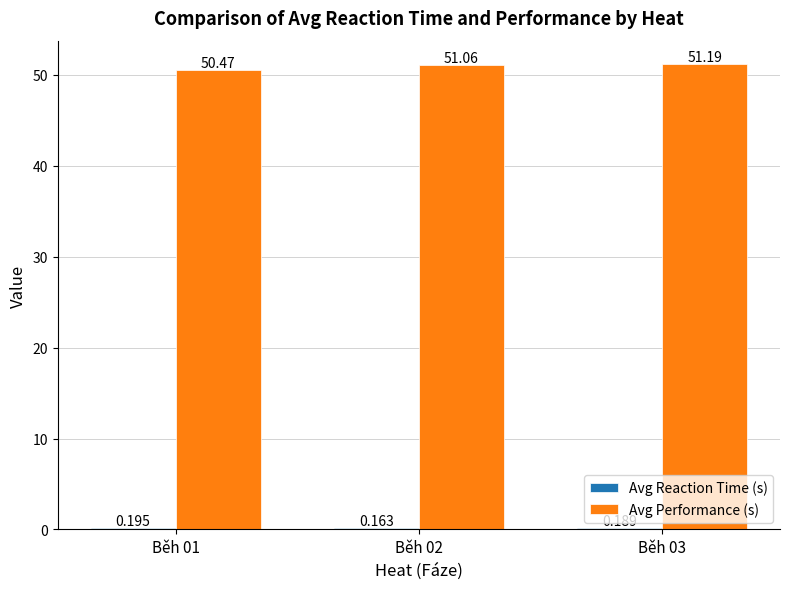

Between Běh 01 and Běh 02, which series saw the biggest shift?

Avg Performance (s)